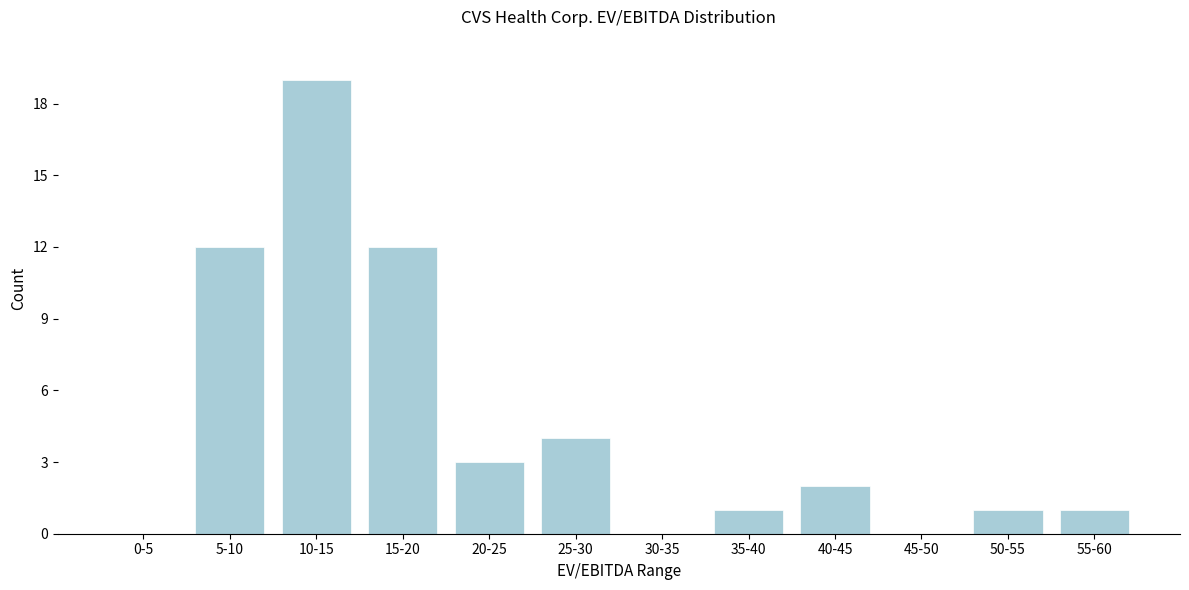

Reading right to left, what are all the values shown in this chart?

55-60=1	50-55=1	45-50=0	40-45=2	35-40=1	30-35=0	25-30=4	20-25=3	15-20=12	10-15=19	5-10=12	0-5=0